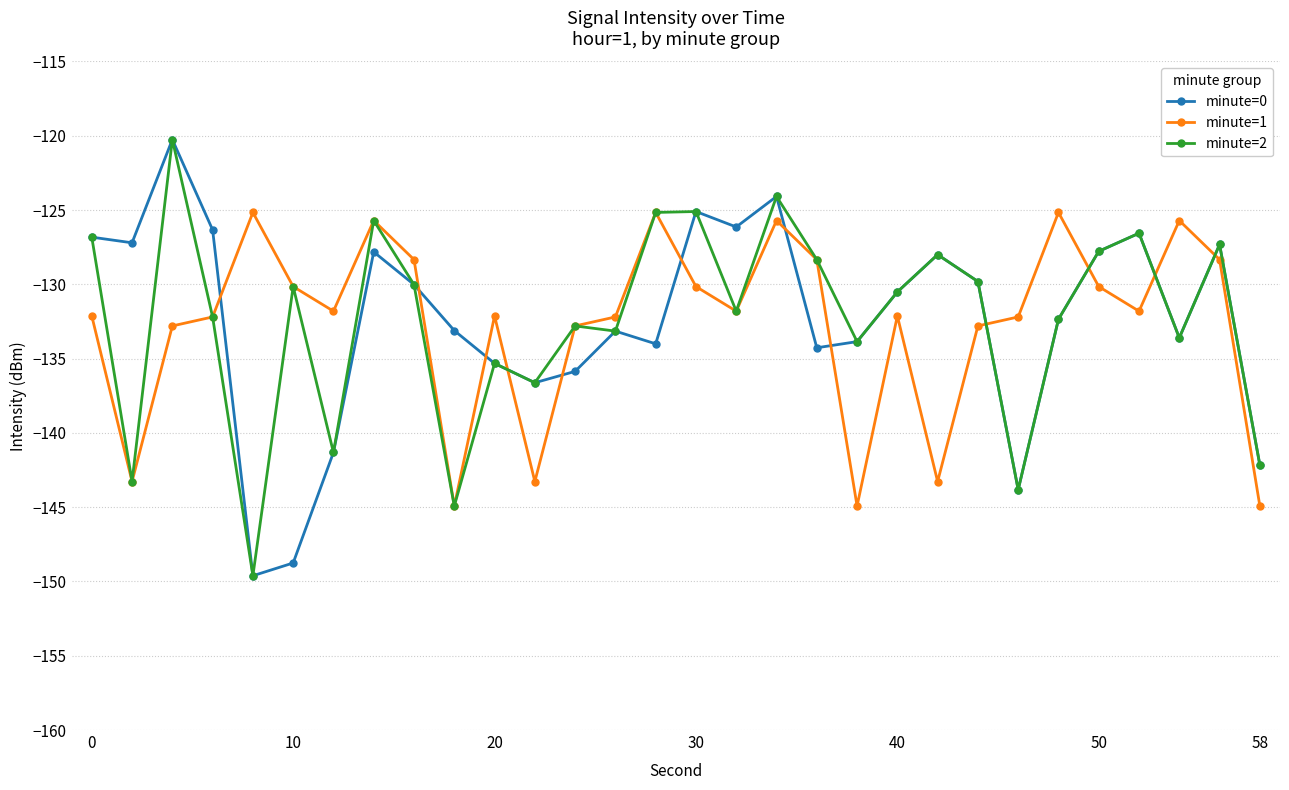

How many intersections are there between minute=0 and minute=1?

12